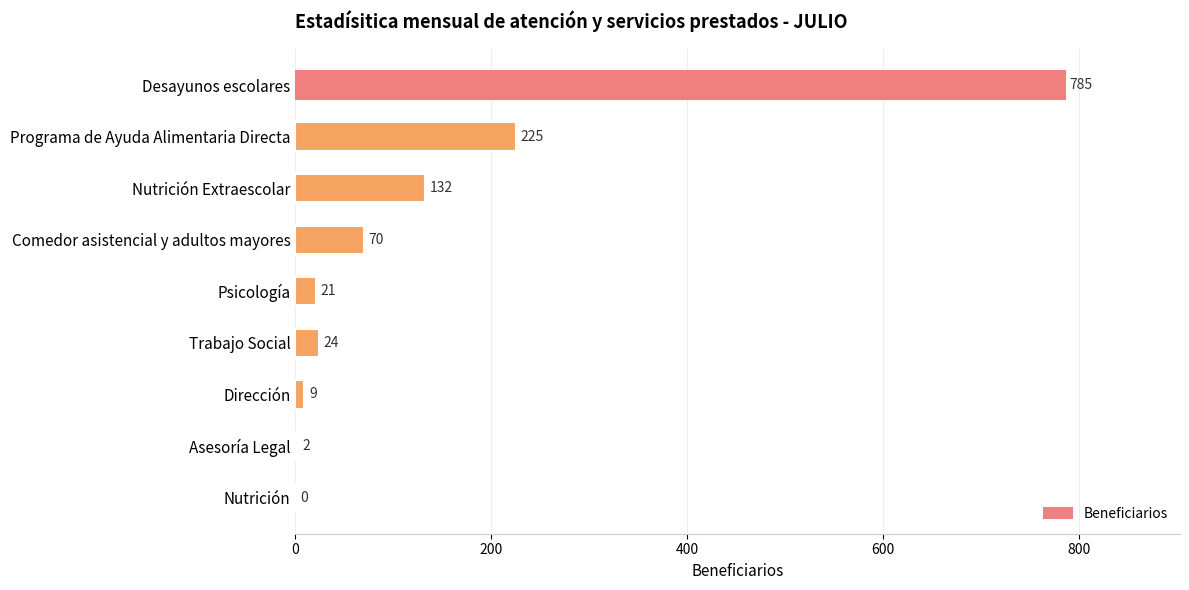

At which label is the value closest to 392?

Programa de Ayuda Alimentaria Directa